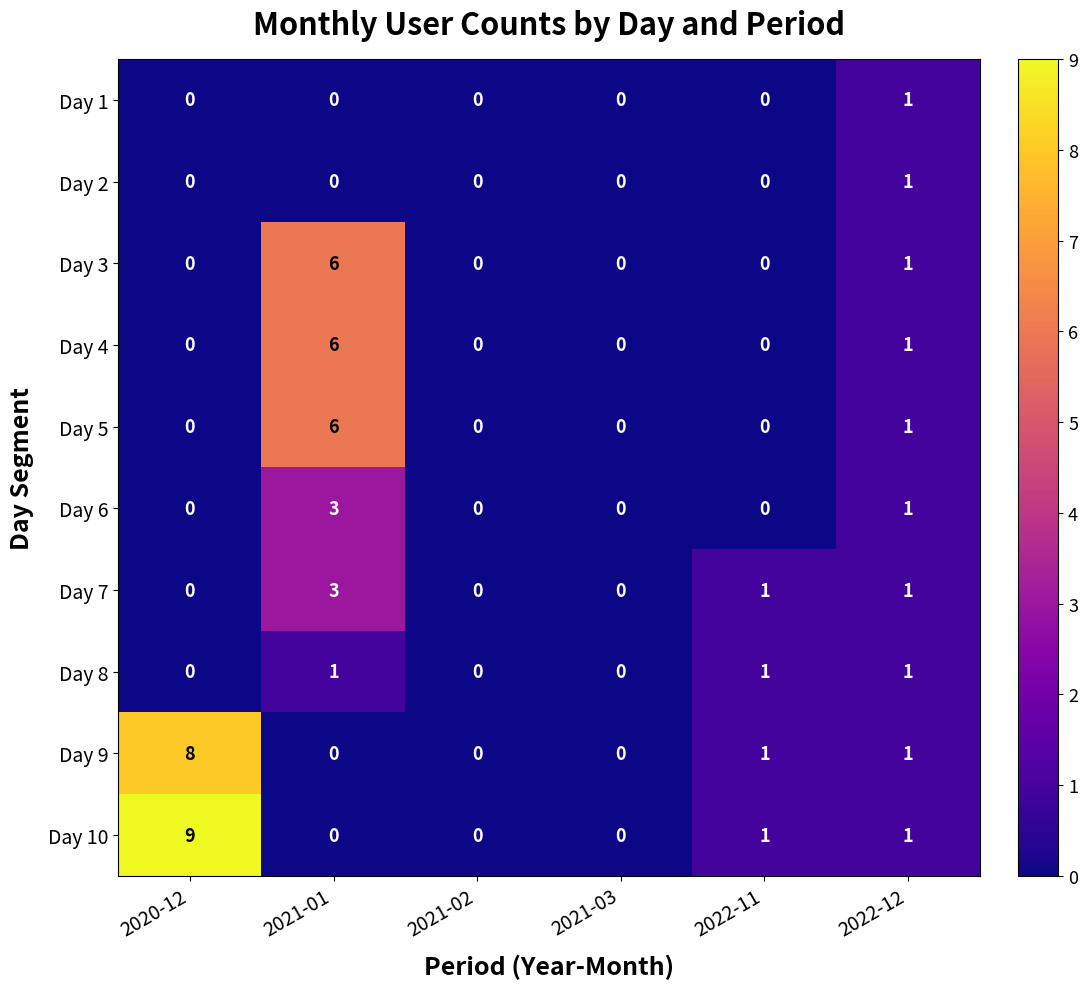

How many Day 8 values are between 0 and 1?

6